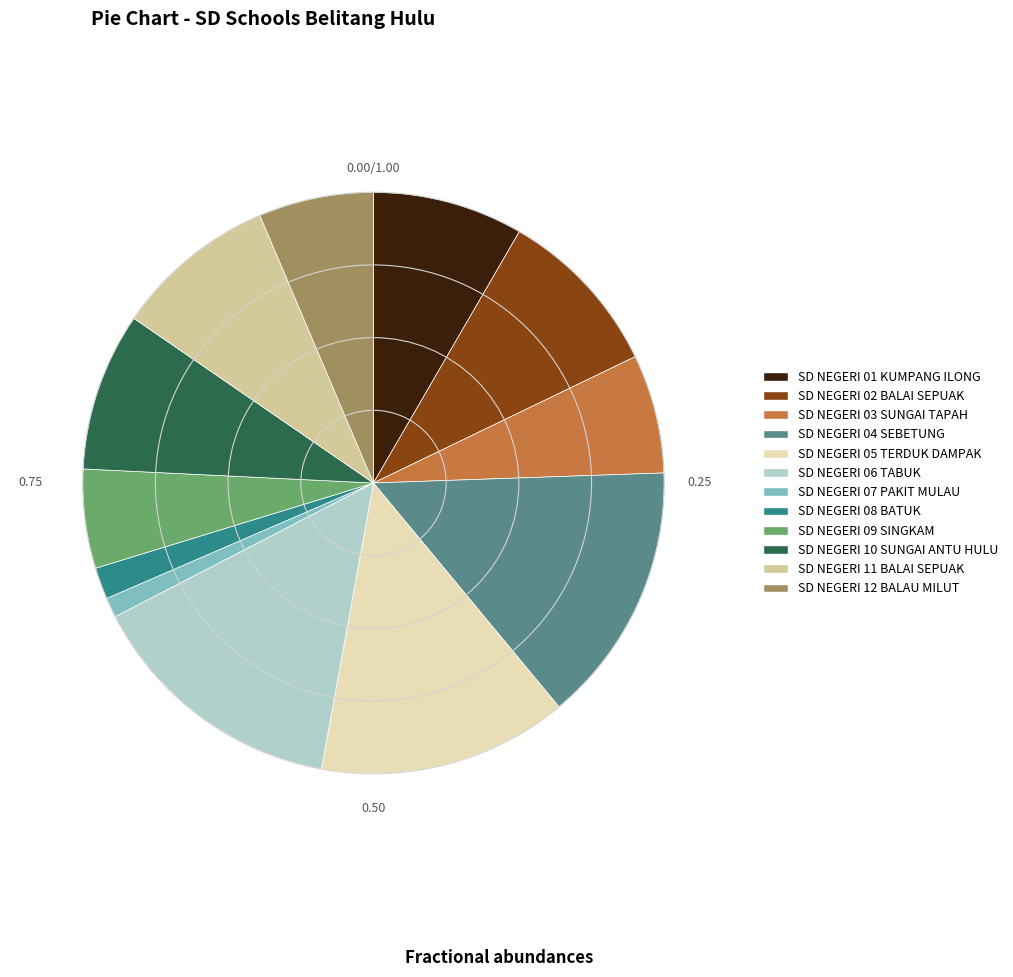

The SD NEGERI 11 BALAI SEPUAK slice represents 1% of the pie. True or false?

False